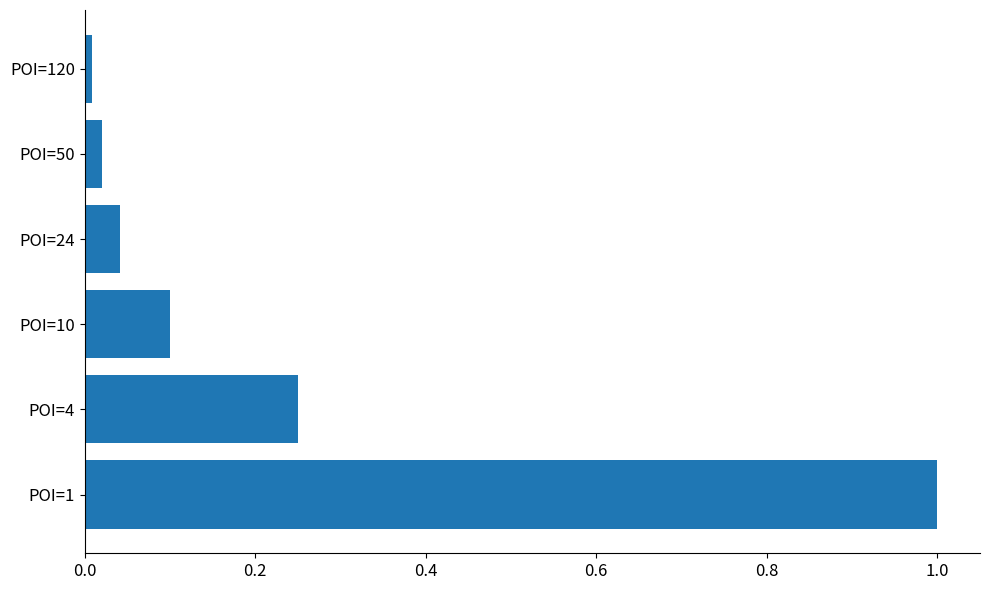

The value at POI=1 is 0.5. True or false?

False